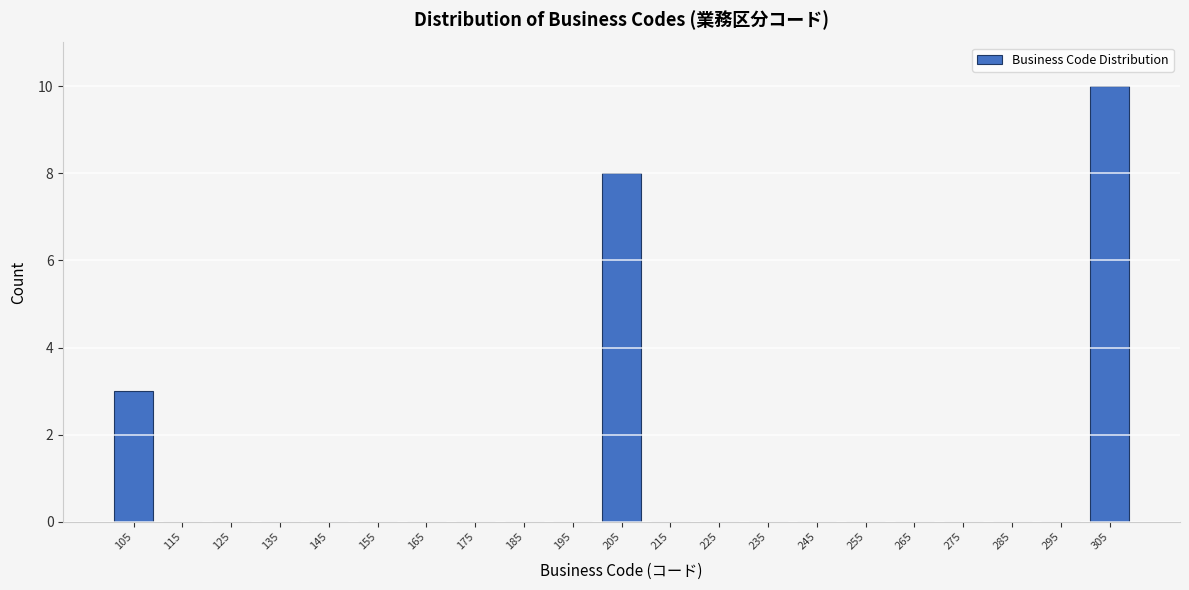

What is the height of the bar covering 100 to 110 on the x-axis? The values are not printed on the chart, so give them approximately, as read against the axis.

3